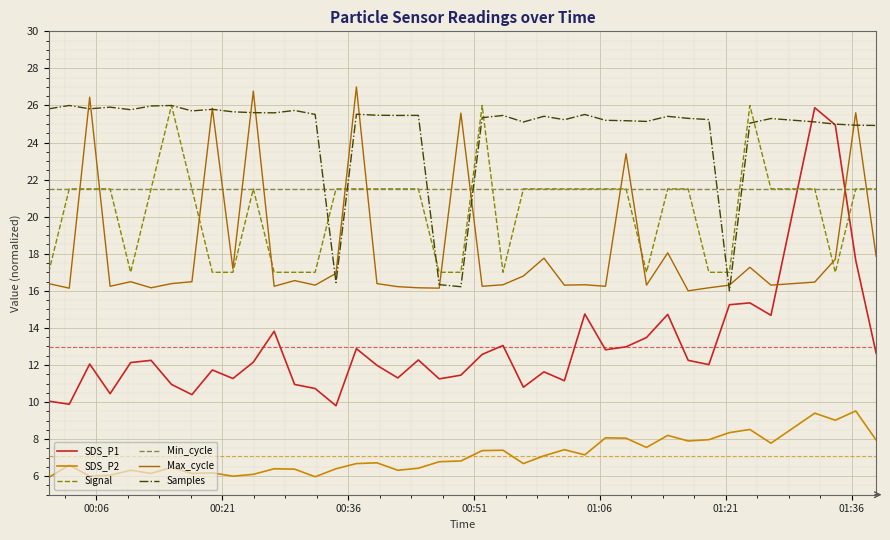

Which series has the widest spread of values?

SDS_P1